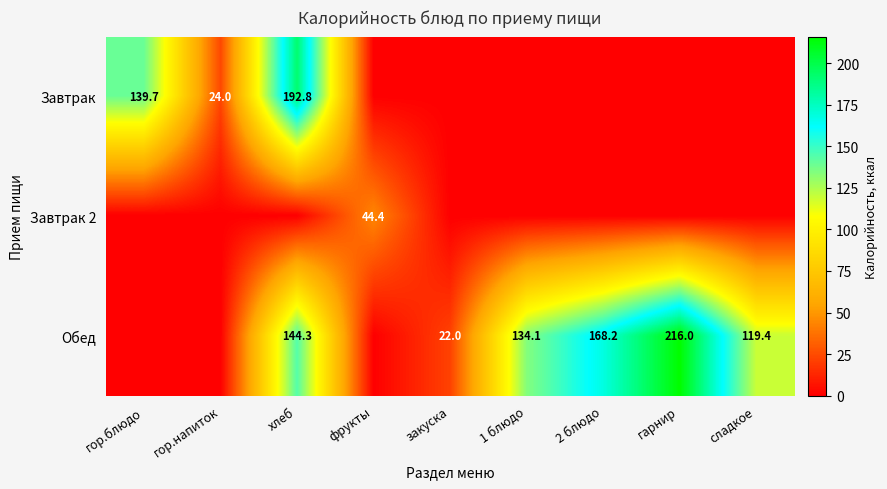

What is the sum of the Обед values at 2 блюдо and сладкое?

287.6